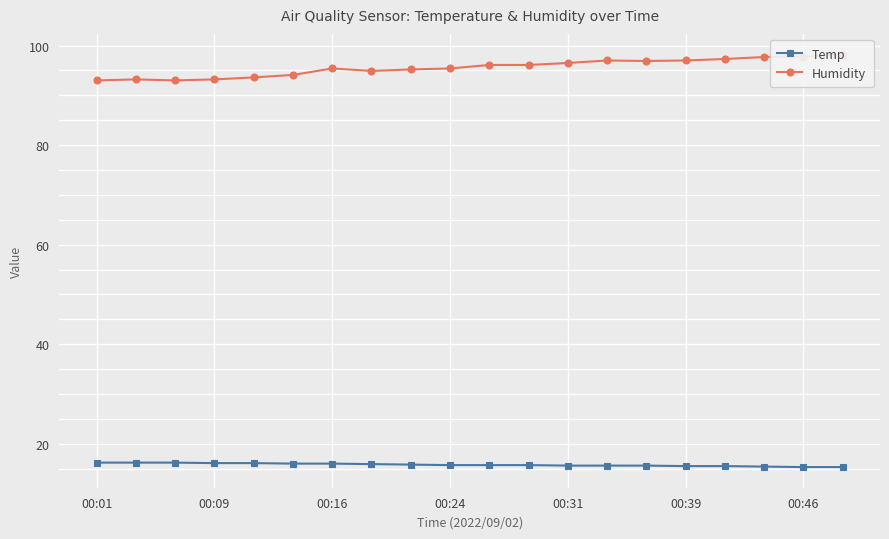

Reading left to right, extract all data points from this chart.

Temp: 16.2	16.2	16.2	16.1	16.1	16.0	16.0	15.9	15.8	15.7	15.7	15.7	15.6	15.6	15.6	15.5	15.5	15.4	15.3	15.3
Humidity: 93.0	93.2	93.0	93.2	93.6	94.1	95.4	94.9	95.2	95.4	96.1	96.1	96.5	97.0	96.9	97.0	97.3	97.7	97.8	98.2